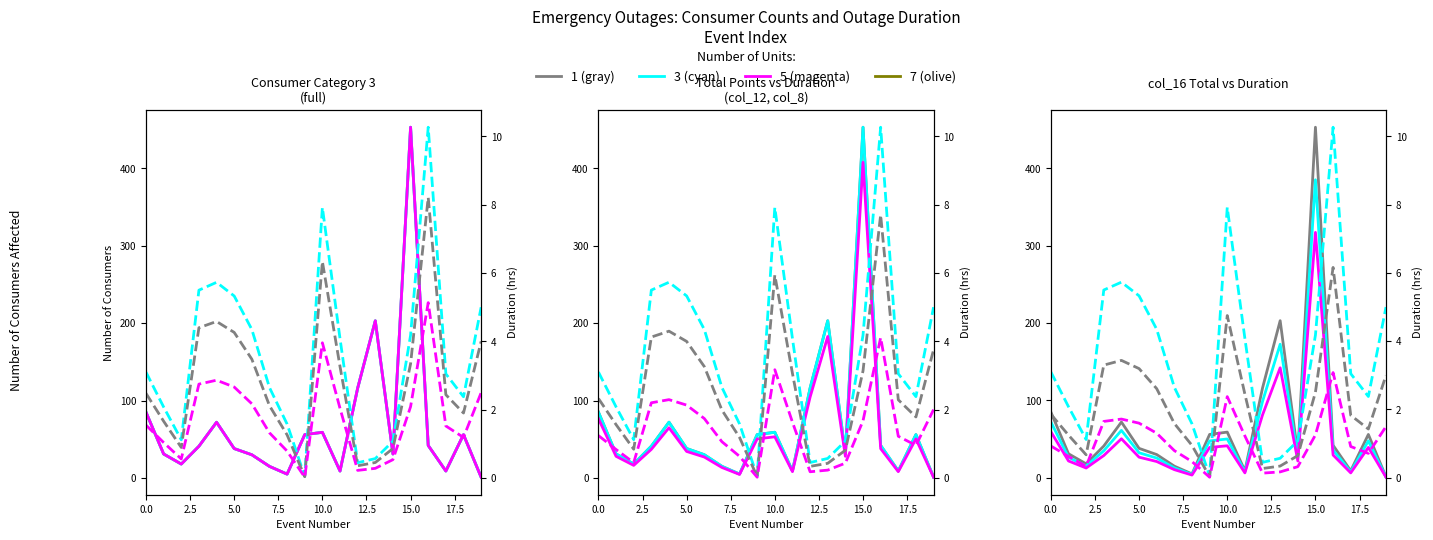

What is the difference between the highest and lowest values at 8?

12.3